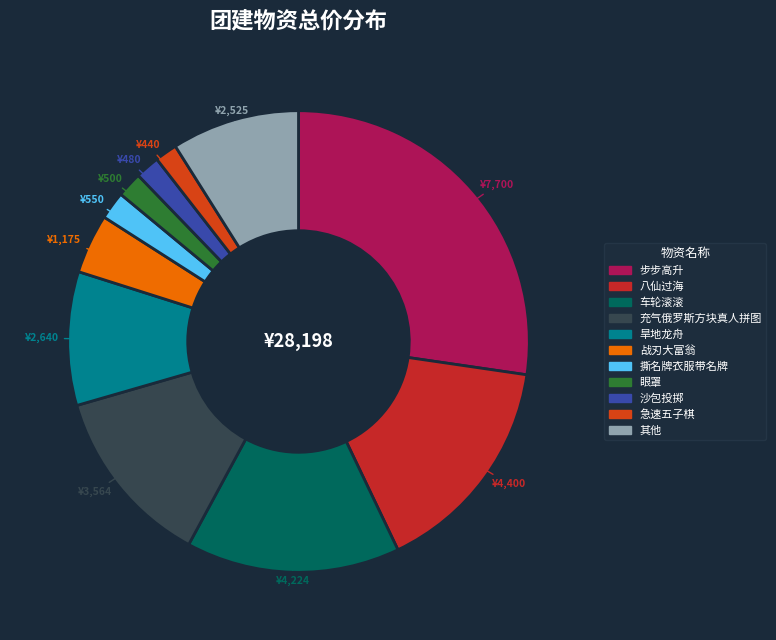

Count the number of slices in the pie.

11